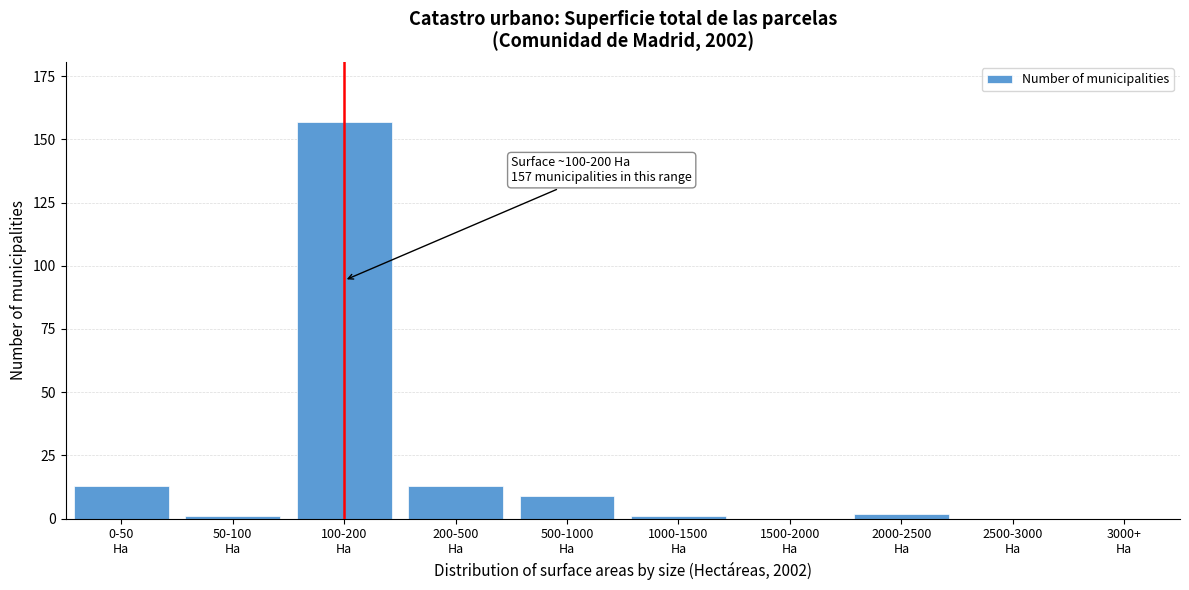

What is the sum of all values?

196